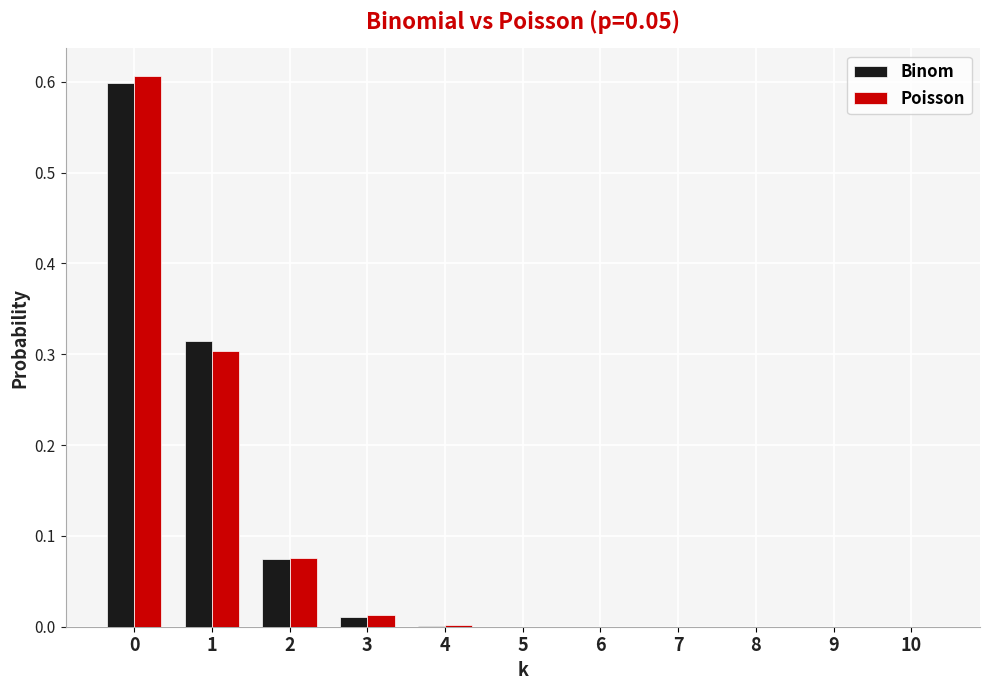

Which series changed the most between 2 and 4?

Poisson